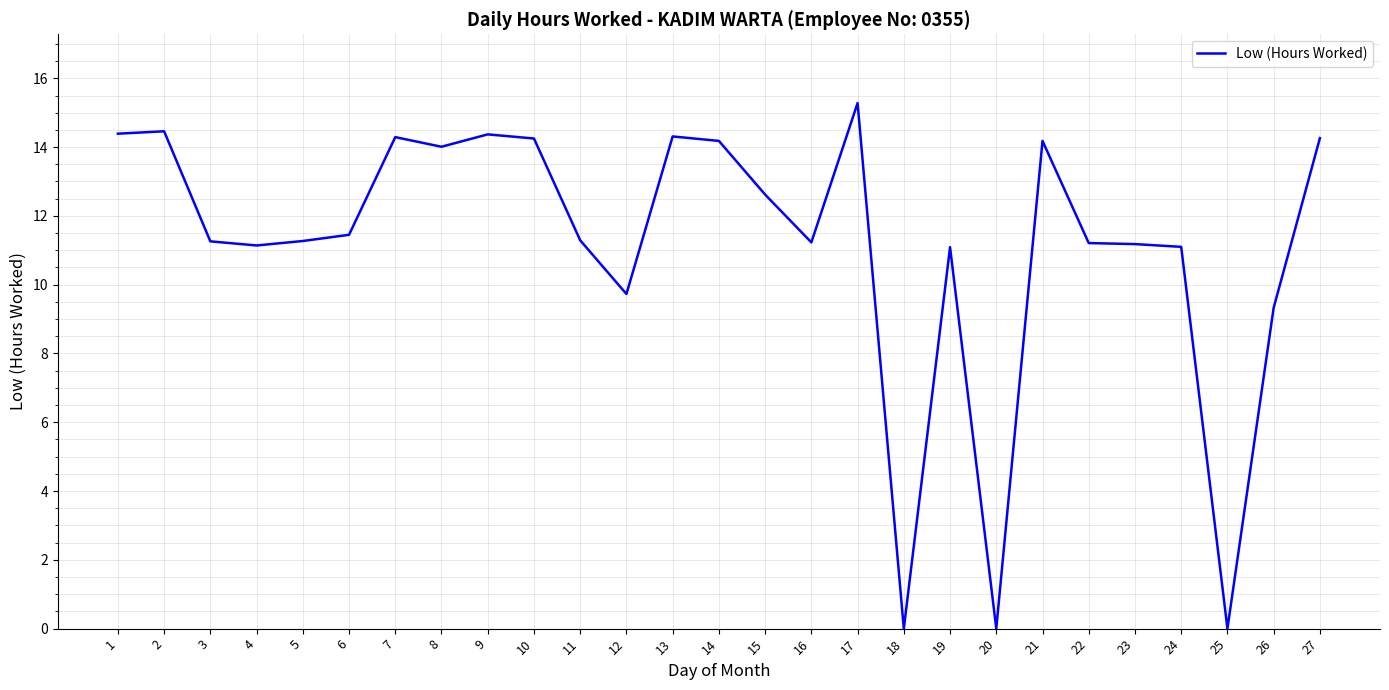

At which category does the chart reach its peak across all series?

17